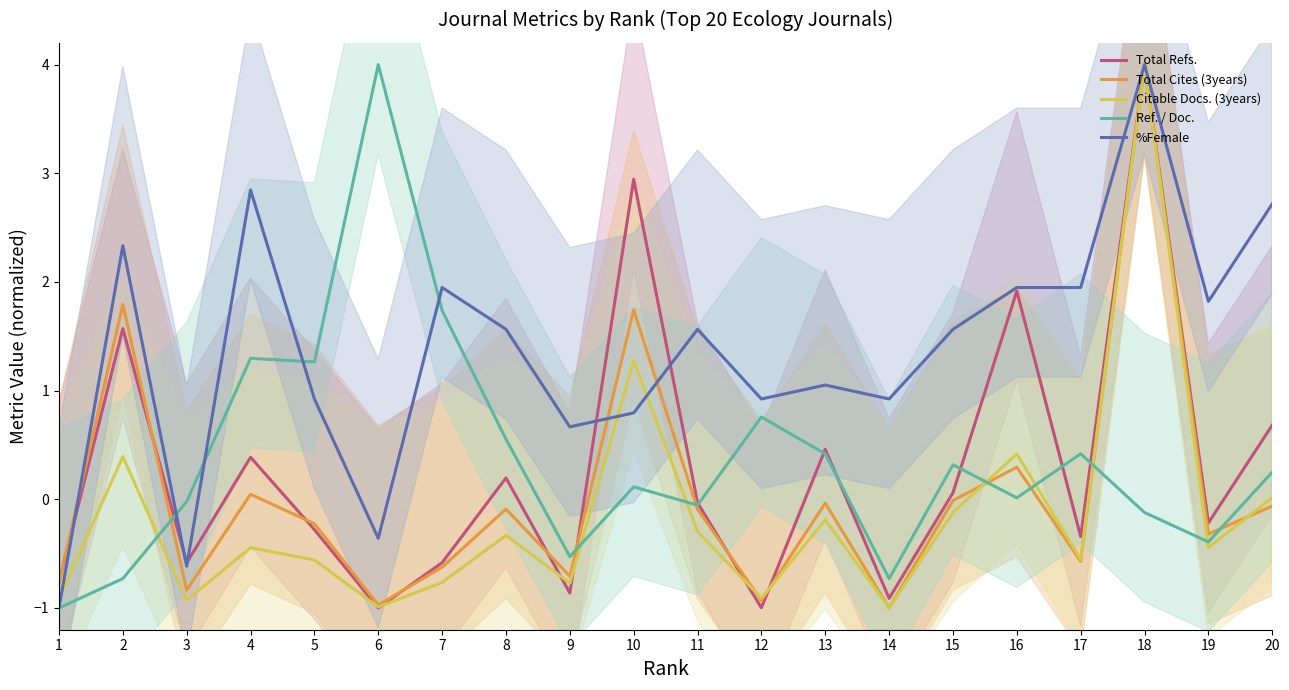

How many lines are shown in the chart?

5